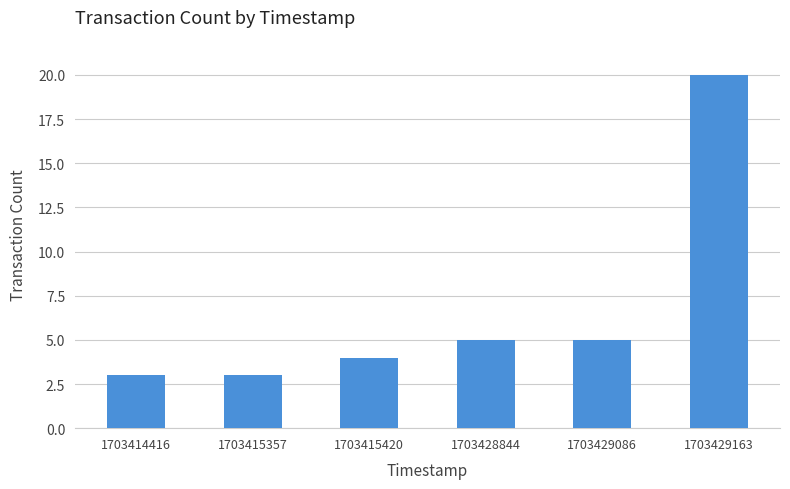

What is the ratio of the value at 1703429163 to the value at 1703415420?

5.0